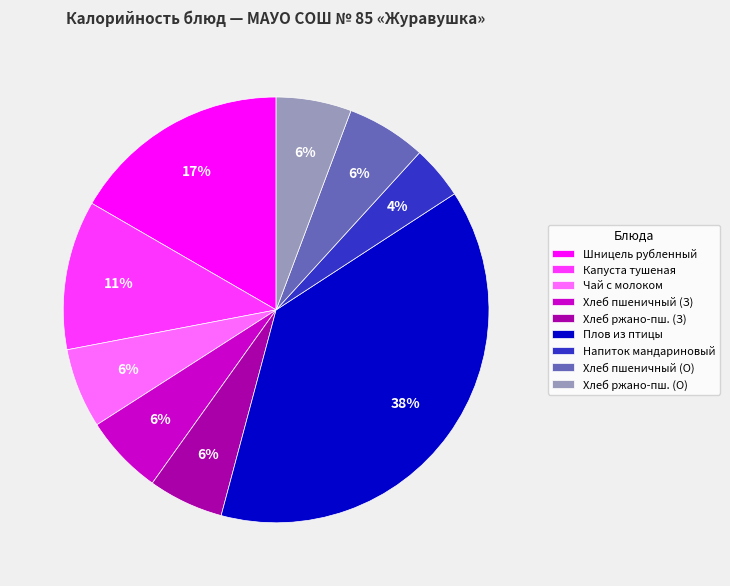

To the nearest percent, what percentage of the pie is Напиток мандариновый?

4%